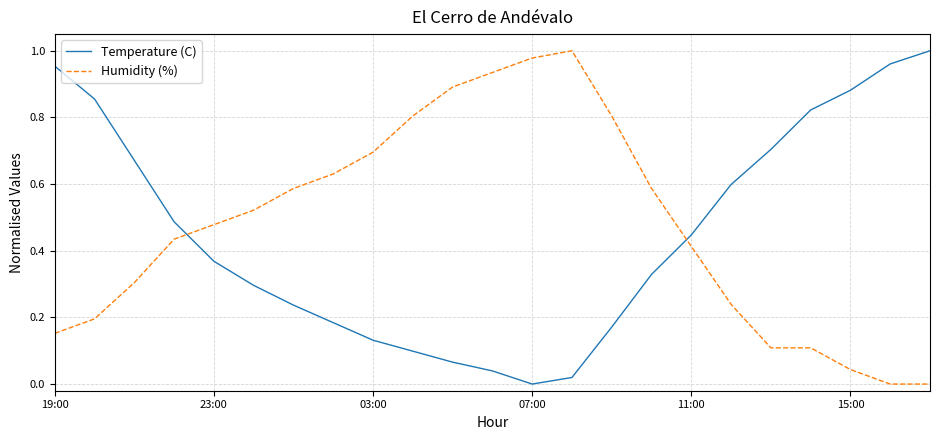

After their last crossing, which series has the higher values: Temperature (C) or Humidity (%)?

Temperature (C)